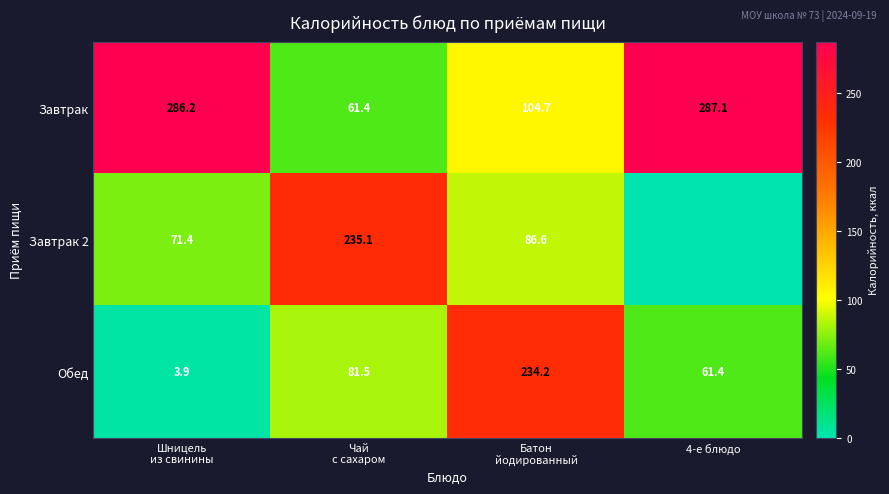

What is the difference between the second highest and minimum values in the Завтрак series?

224.8